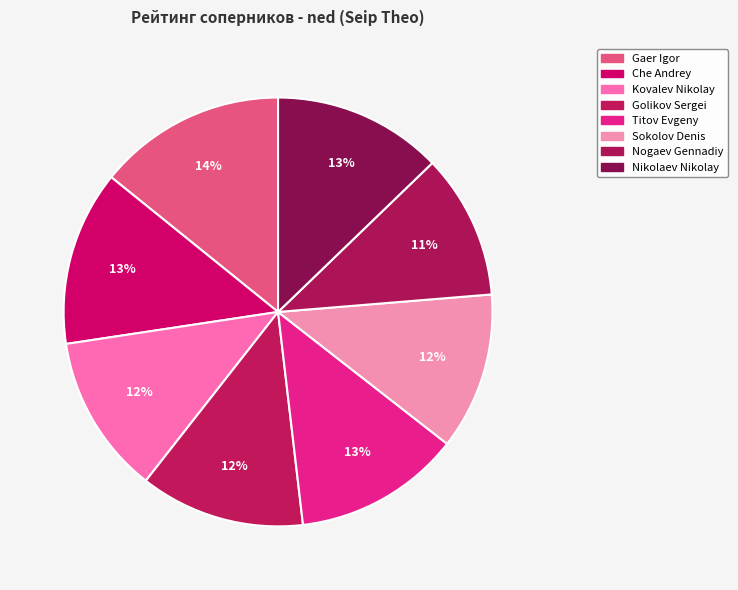

How many segments does this pie chart have?

8